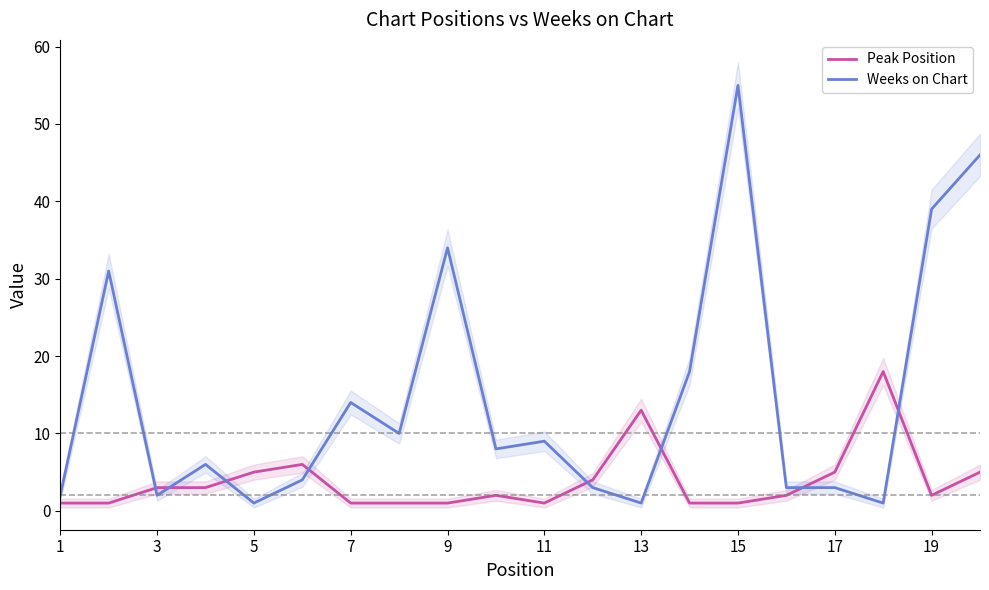

What is the minimum value shown in the chart?

1